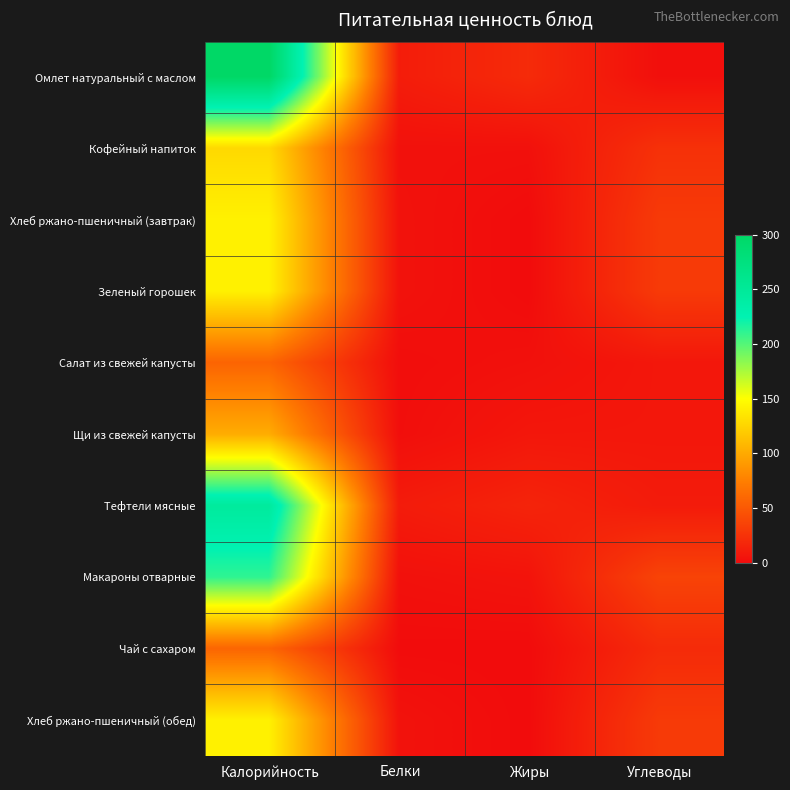

What is the greatest value displayed?

300.0